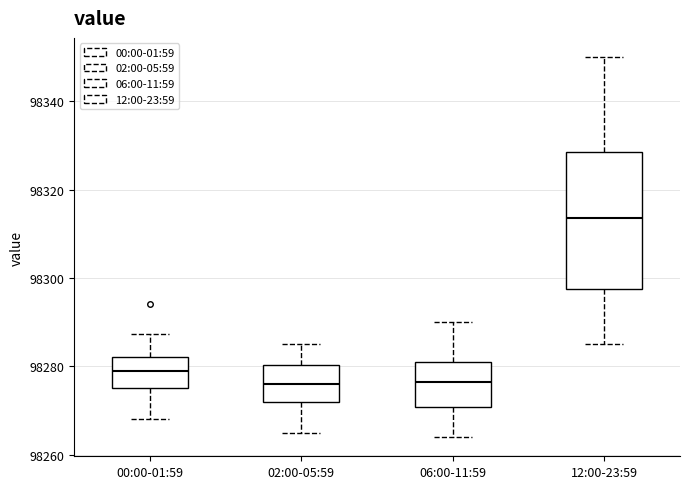

Which box is the tallest, from its lower edge to its upper edge?

12:00-23:59